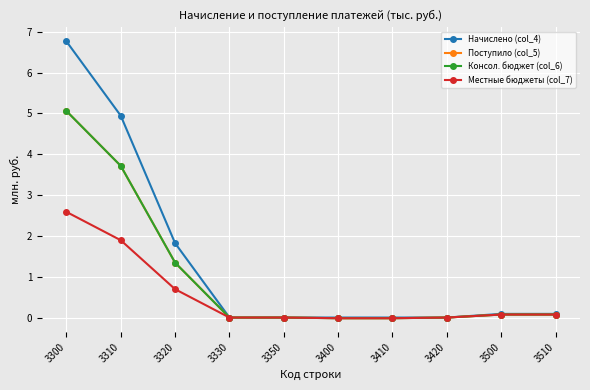

What is the value of the Поступило (col_5) point at the 3rd from the left?

1.3